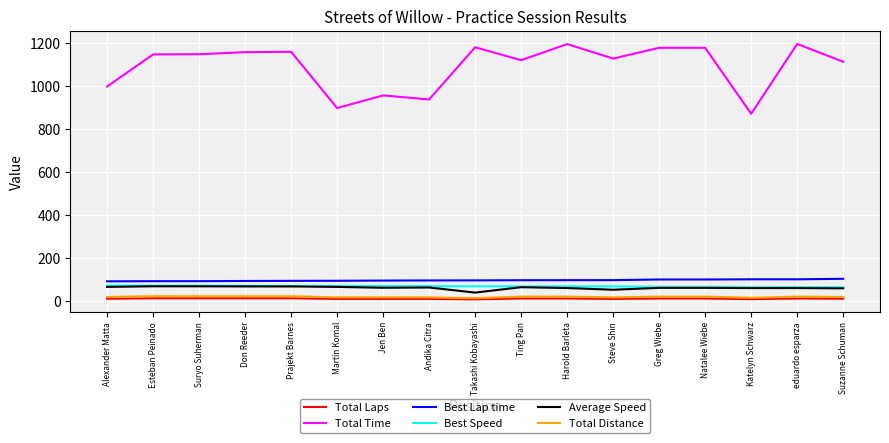

What is the greatest value displayed?

1196.1